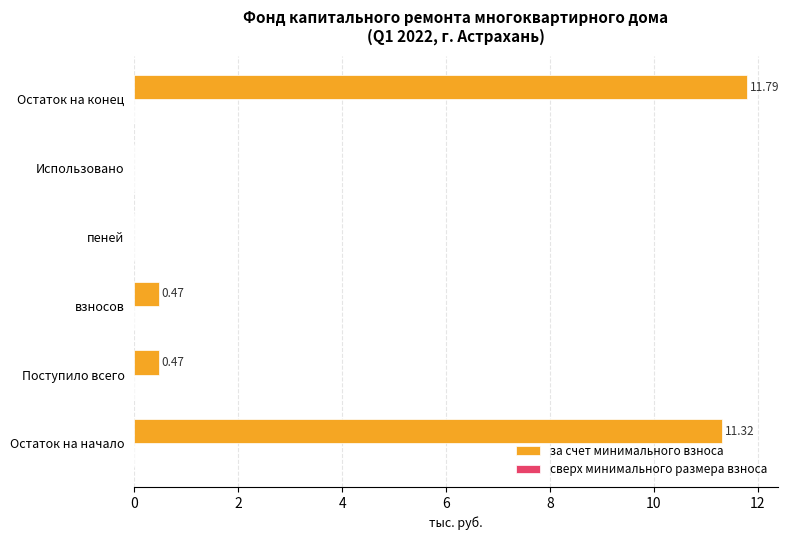

What is the change in value from взносов to Использовано?

-0.5